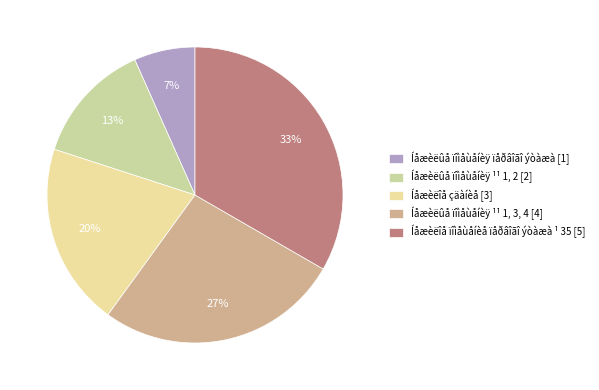

Is there a majority slice in this chart?

No